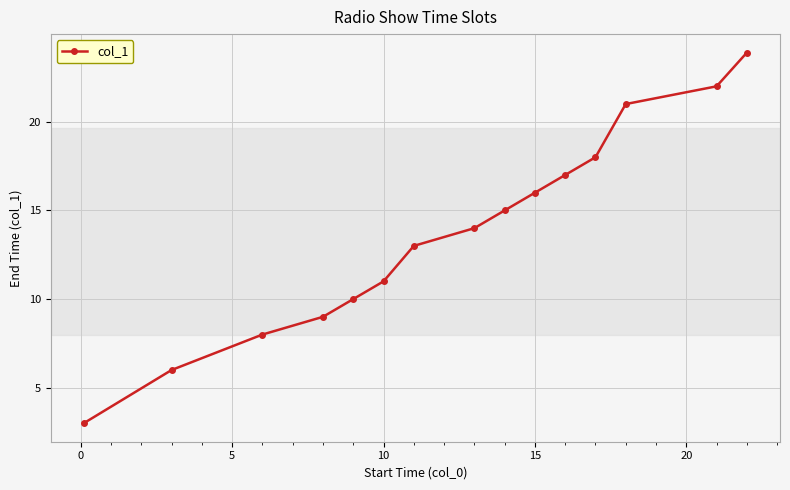

What is the difference between the maximum and minimum values?

20.9